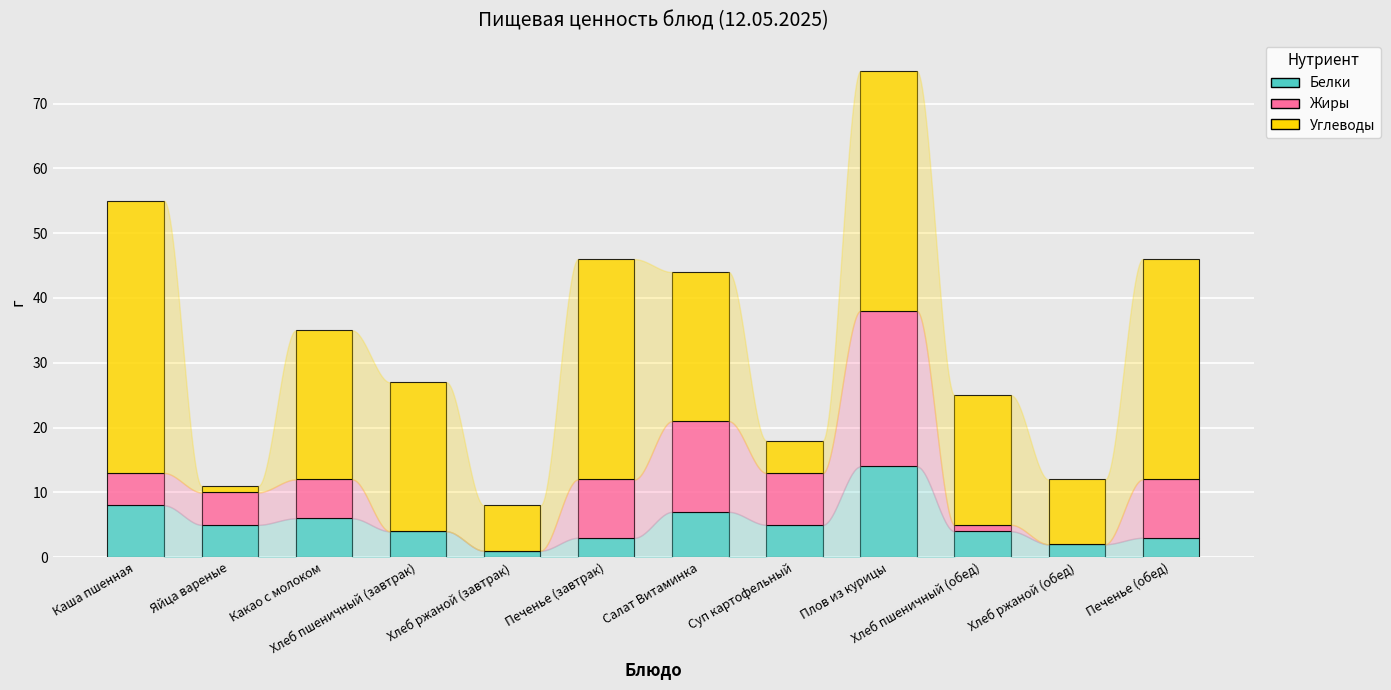

At which category is the sum across all series the highest?

Плов из курицы